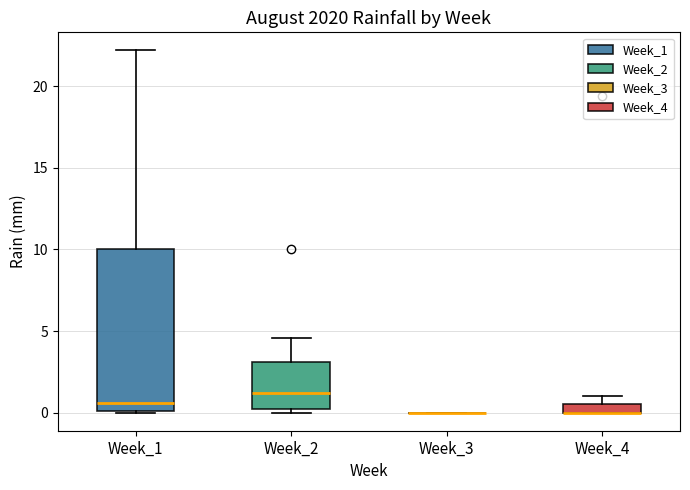

Which box is the tallest, from its lower edge to its upper edge?

Week_1